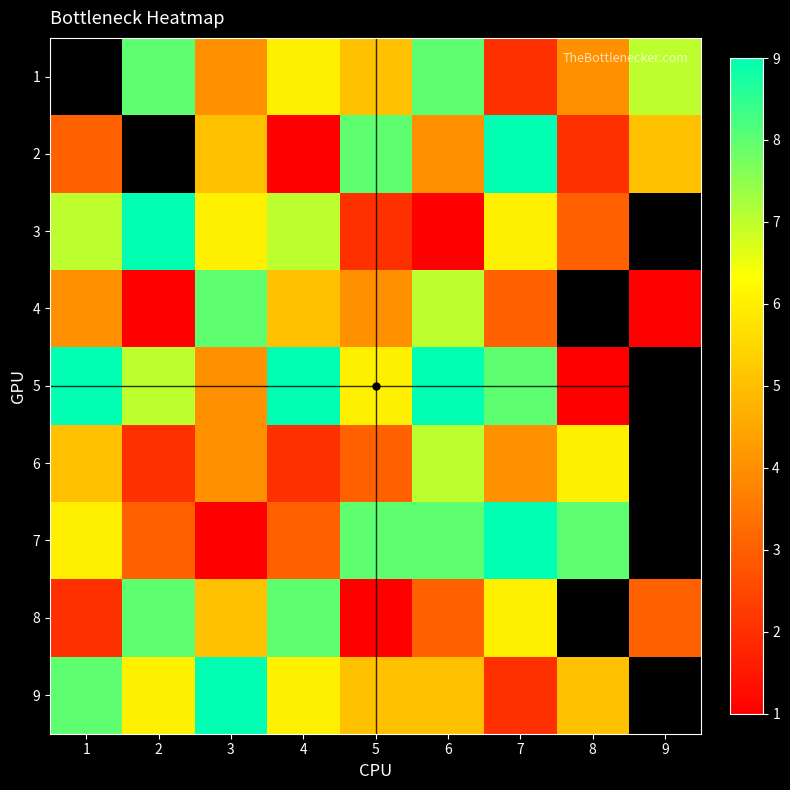

At which label is 3 closest to 5?

3